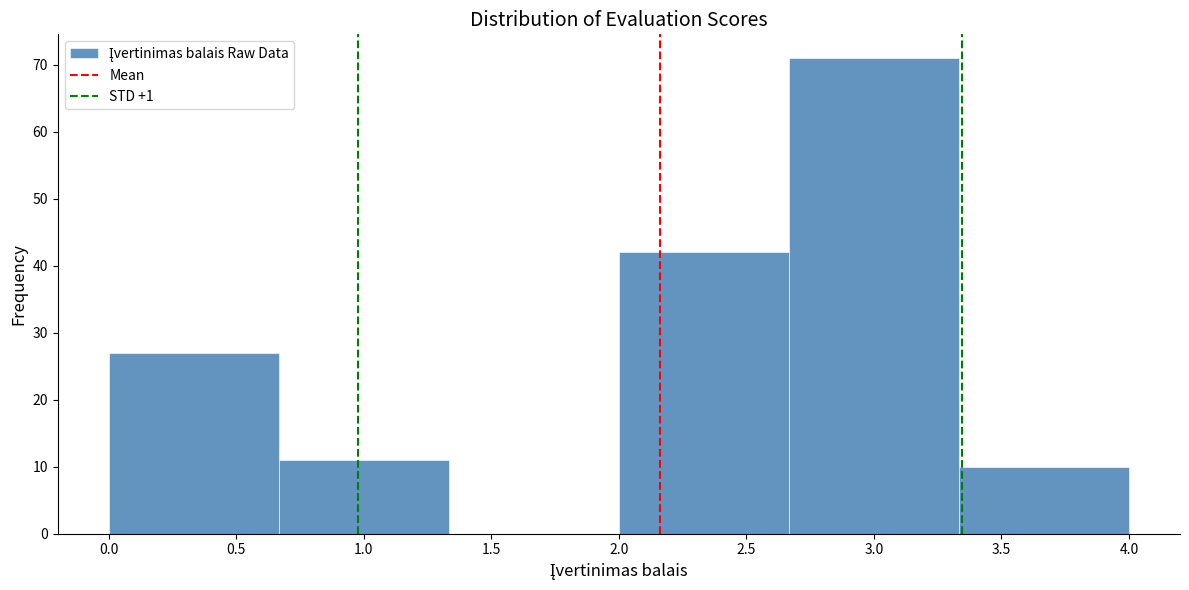

Over which range of the x-axis is the bar tallest?

2.65 to 3.35